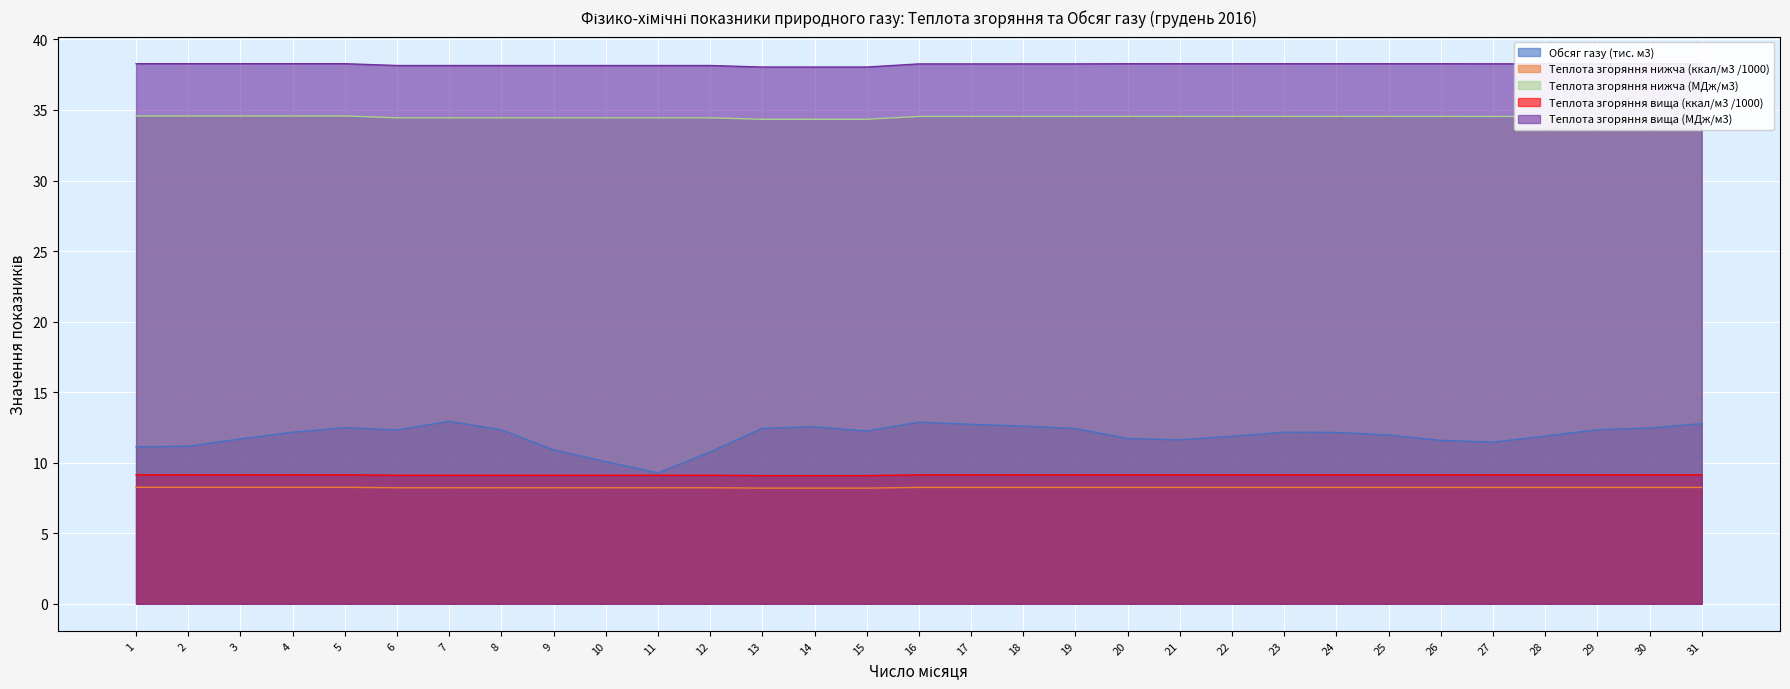

At 14, list the series in order from largest to smallest.

Теплота згоряння вища (МДж/м3), Теплота згоряння нижча (МДж/м3), Обсяг газу (тис. м3), Теплота згоряння вища (ккал/м3 /1000), Теплота згоряння нижча (ккал/м3 /1000)